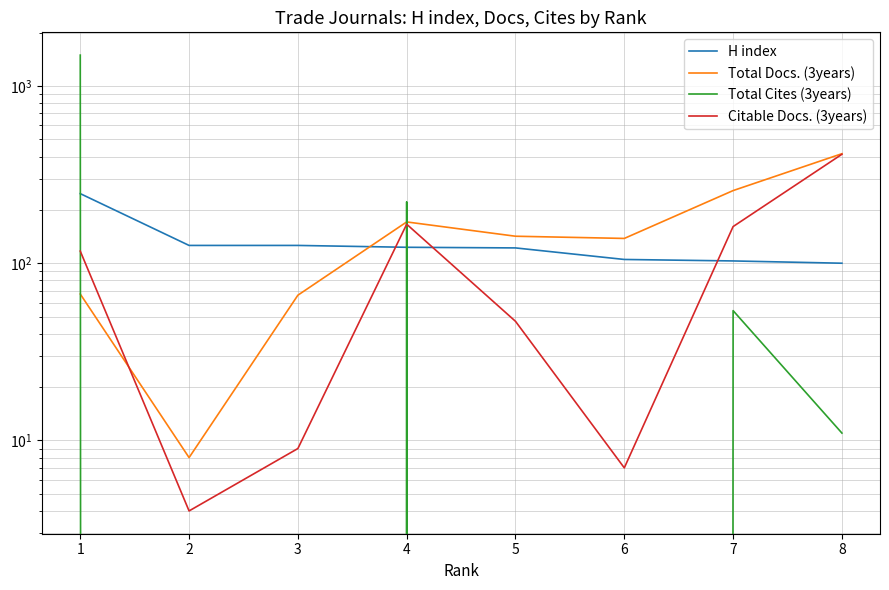

What is the lowest value of the Citable Docs. (3years) series?

4